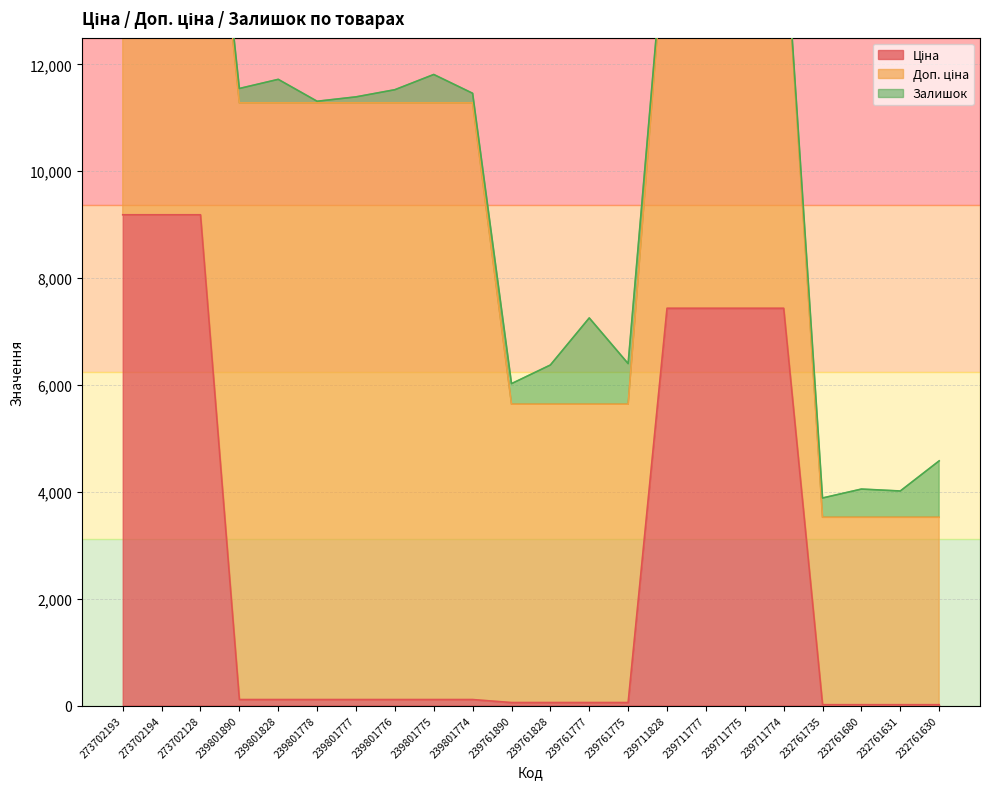

What is the sum of all Доп. ціна values?

171857.2